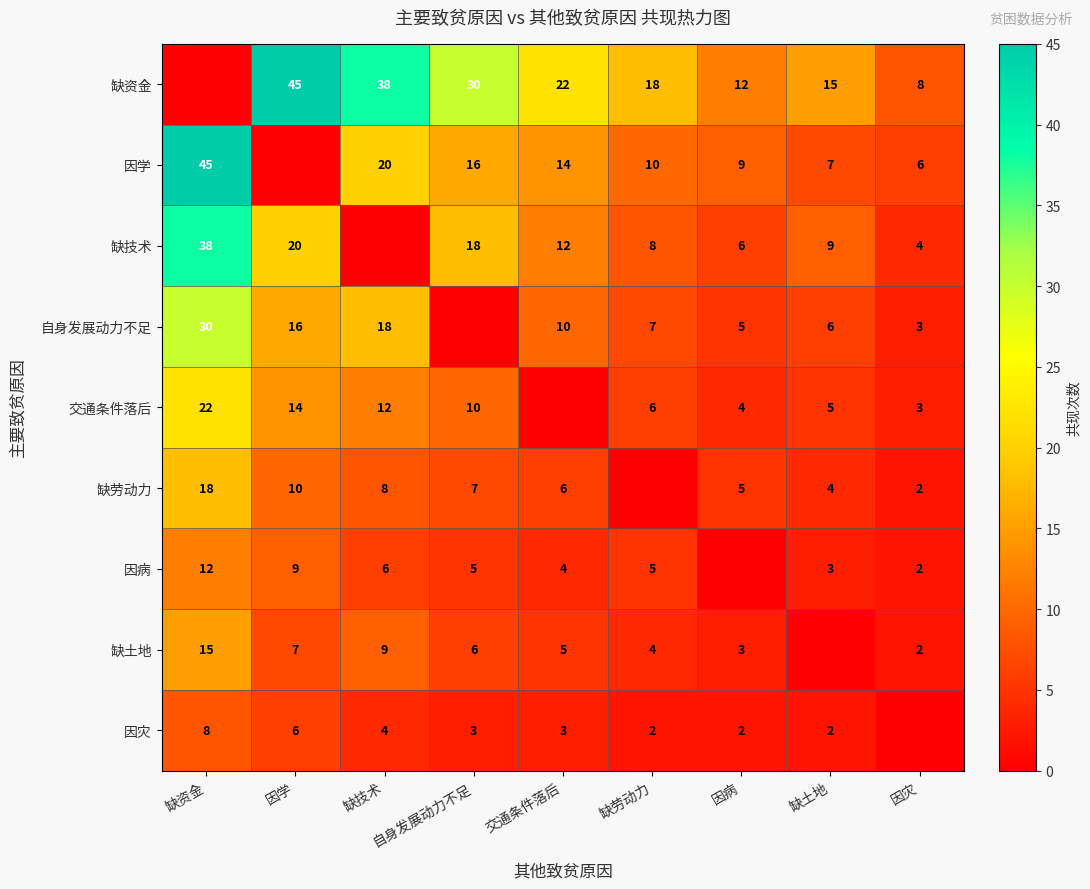

What is the difference between the 缺劳动力 values at 因病 and 缺资金?

13